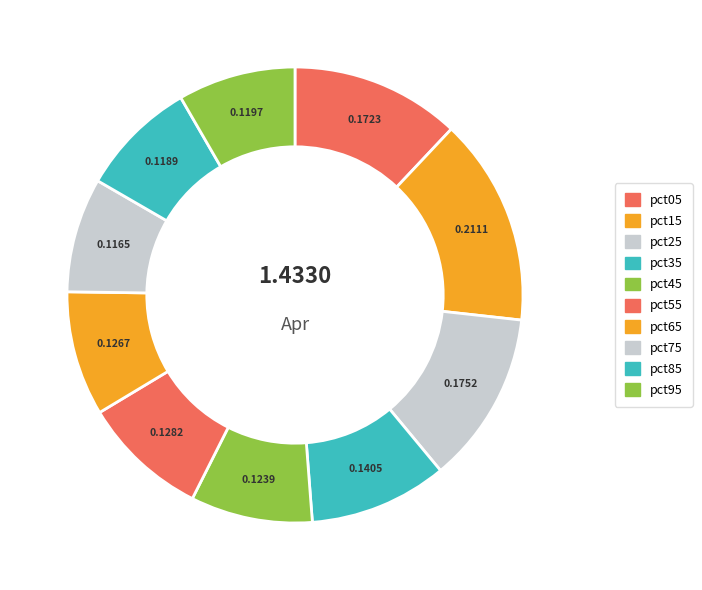

Is there a majority slice in this chart?

No